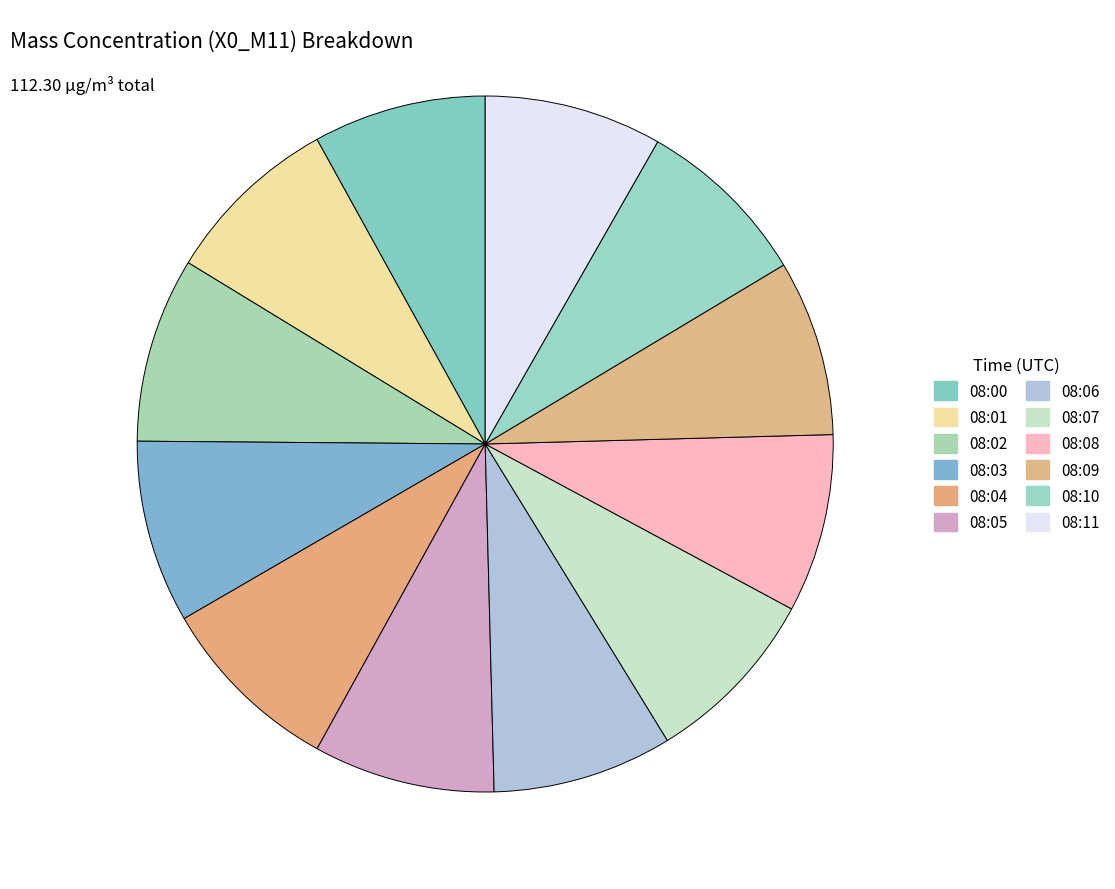

What percentage is the 08:08 slice, to the nearest percent?

8%